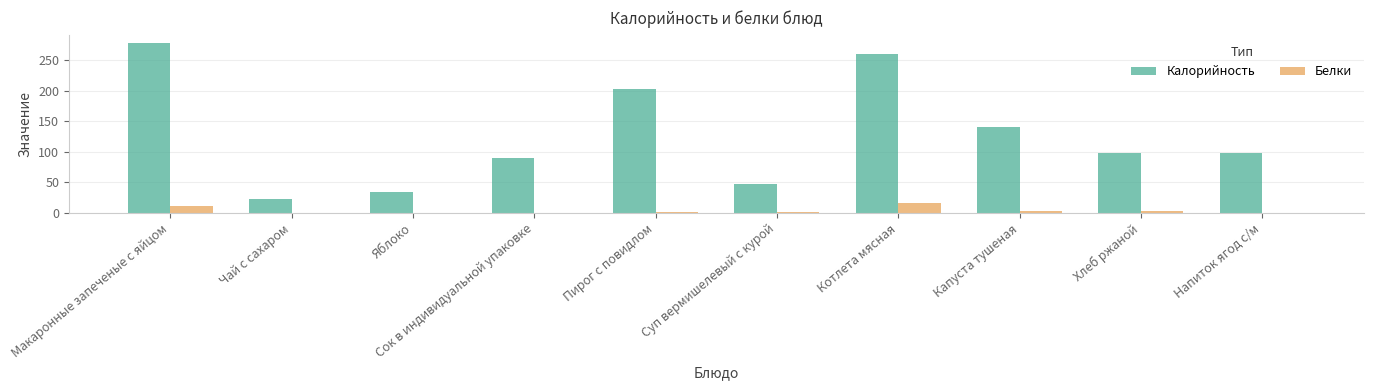

What is the sum of all Белки values?

38.4